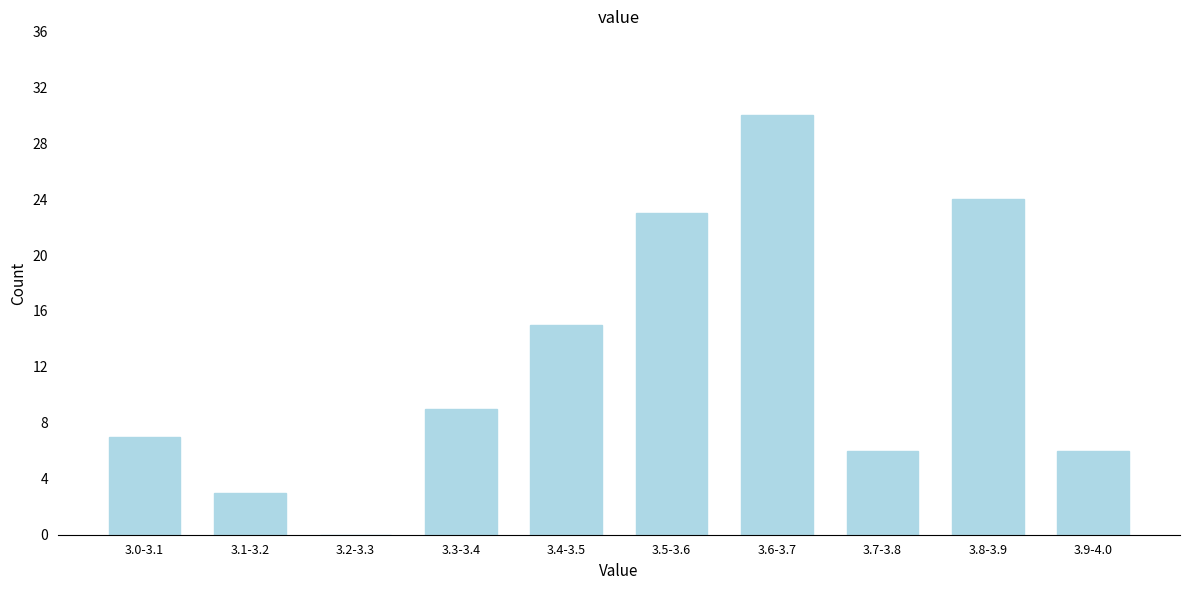

Reading left to right, transcribe all the data shown in this chart.

3.0-3.1=7	3.1-3.2=3	3.2-3.3=0	3.3-3.4=9	3.4-3.5=15	3.5-3.6=23	3.6-3.7=30	3.7-3.8=6	3.8-3.9=24	3.9-4.0=6